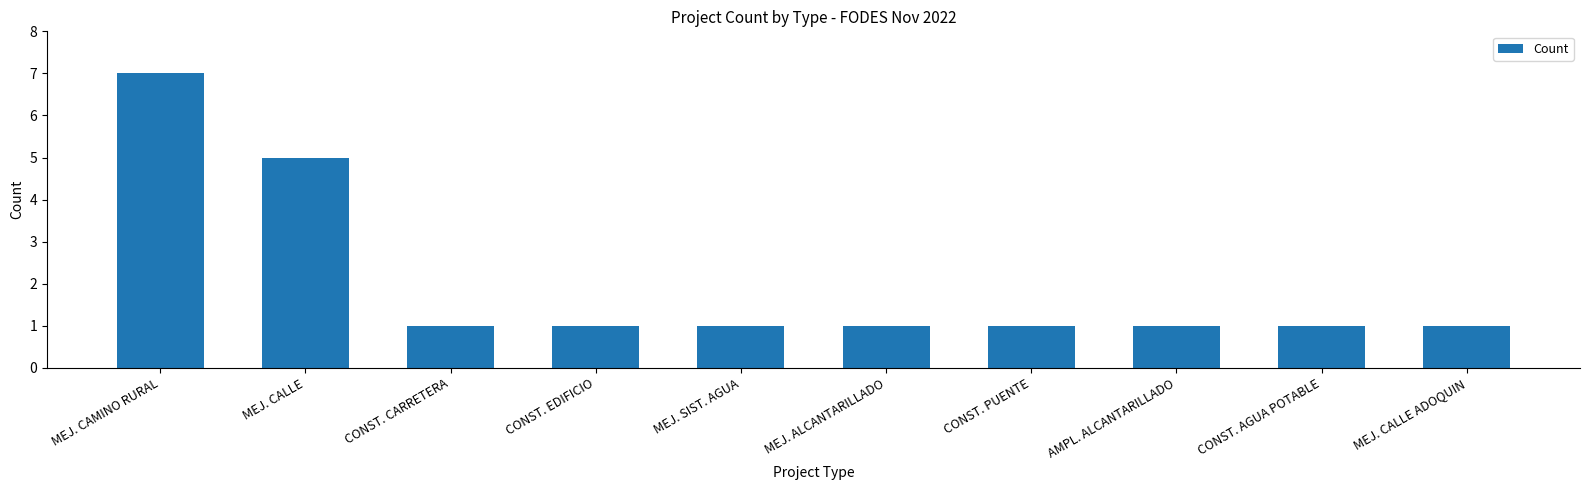

Count the values in the range 1 to 2.

8